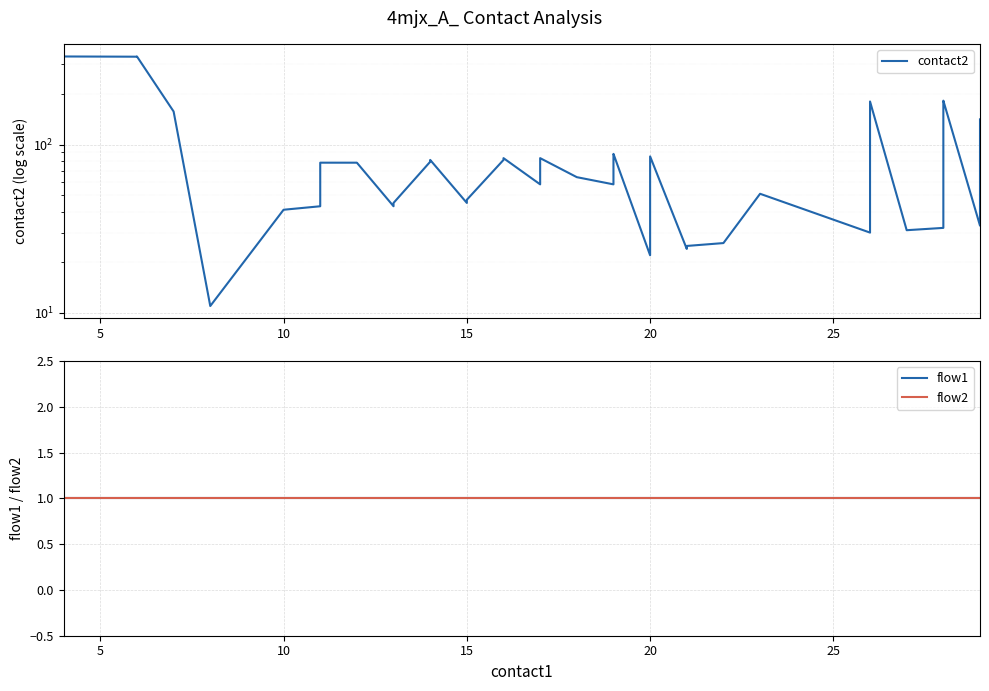

What are all the series names shown in the legend?

contact2, flow1, flow2